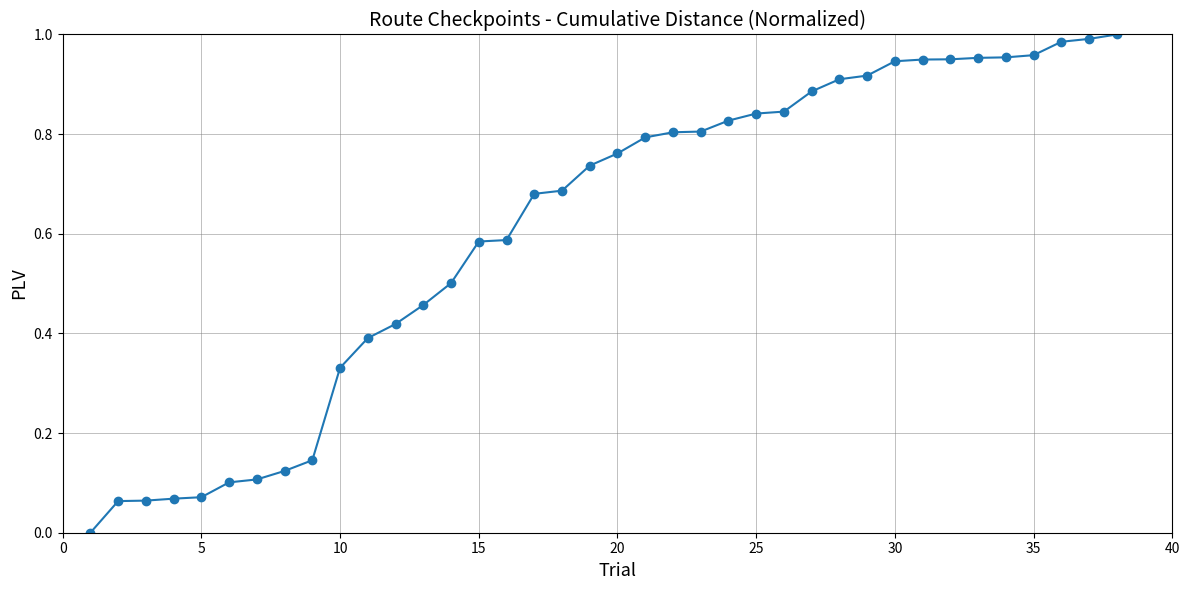

What is the sum of all values?

23.2